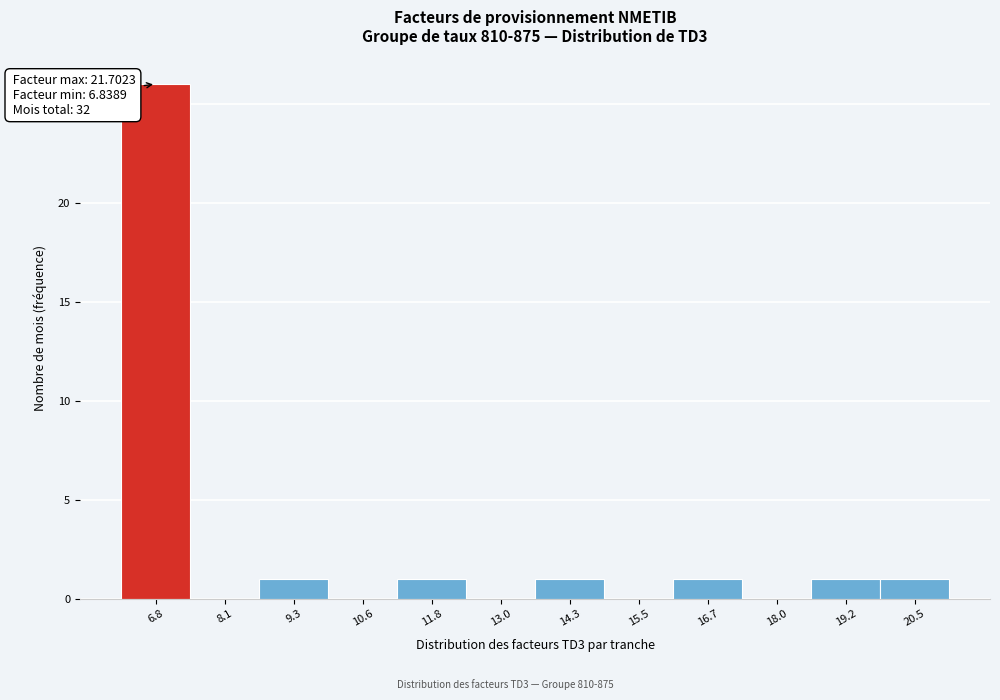

Reading left to right, transcribe all the data shown in this chart.

6.8=26	8.1=0	9.3=1	10.6=0	11.8=1	13.0=0	14.3=1	15.5=0	16.7=1	18.0=0	19.2=1	20.5=1